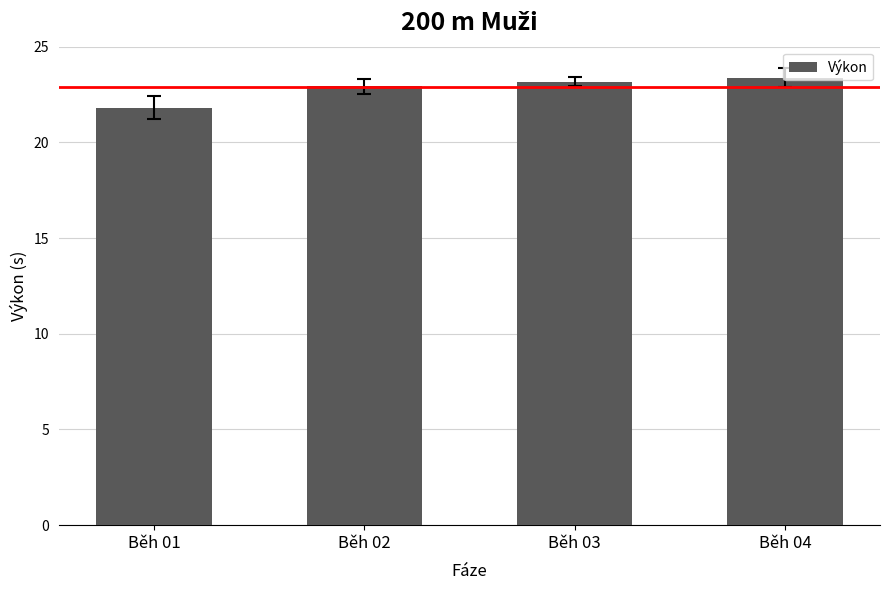

Approximately how many times larger is the value at Běh 01 compared to Běh 02?

1.0